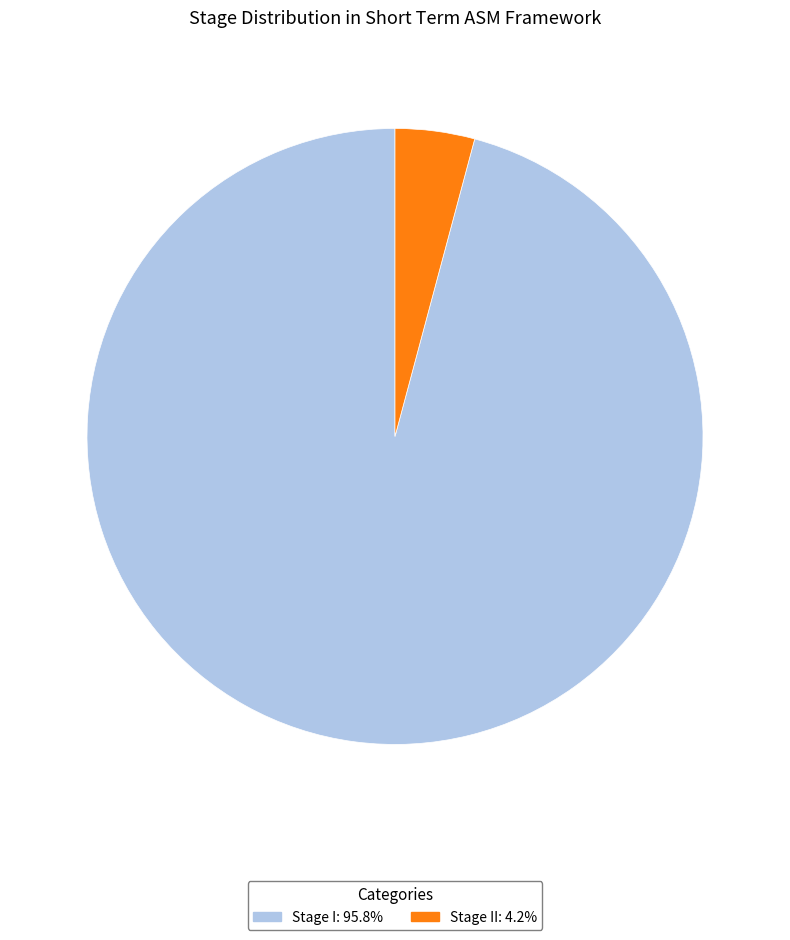

Does any single category account for the majority?

Yes